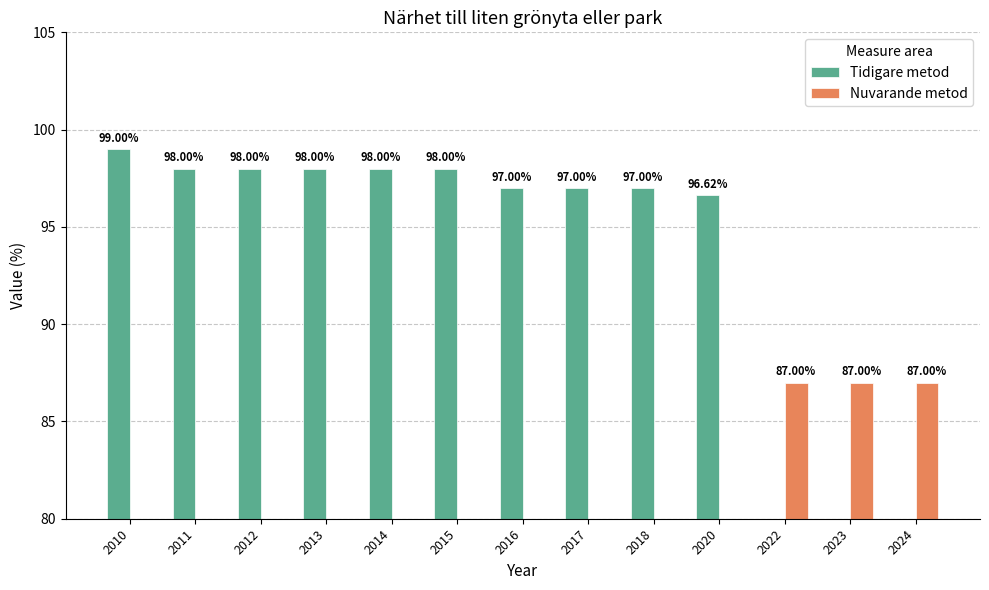

Which category has the highest value across all series?

2010